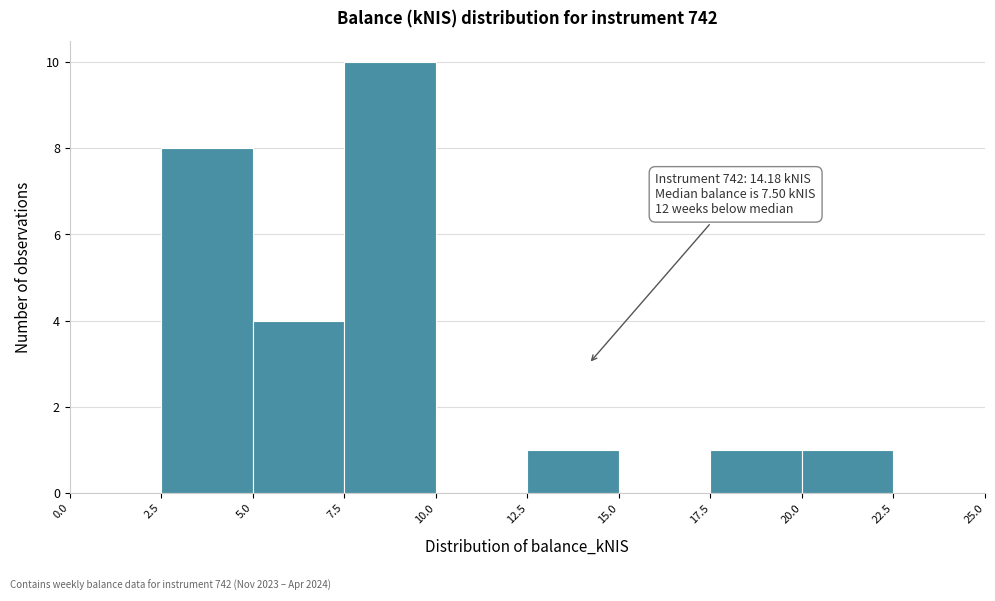

Over which range of the x-axis is the bar tallest?

7.5 to 10.0